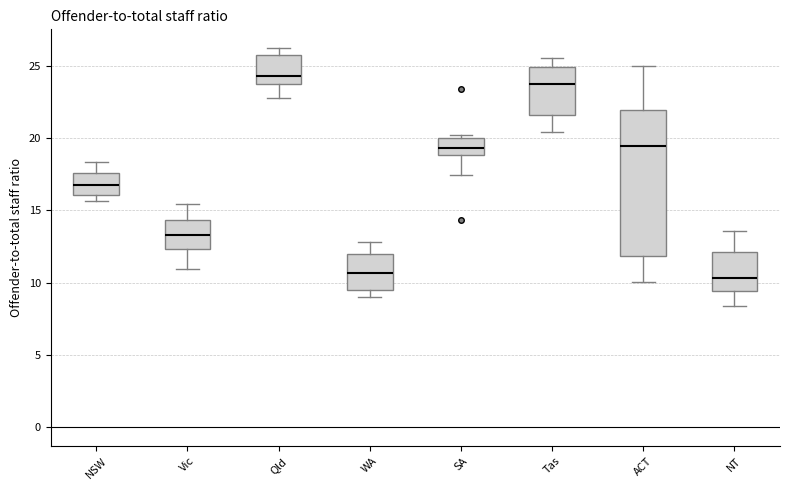

Reading left to right, transcribe this box plot: for each box, give where its median line is, the range the box spans, and where its two whiskers end, as read against the y-axis. The values are not printed on the chart, so give them approximately, as read against the axis.

NSW: median 16.5, box 16.0 to 17.5, whiskers 15.5 to 18.5
Vic: median 13.5, box 12.5 to 14.5, whiskers 11.0 to 15.5
Qld: median 24.5, box 23.5 to 25.5, whiskers 23.0 to 26.0
WA: median 10.5, box 9.5 to 12.0, whiskers 9.0 to 13.0
SA: median 19.5, box 19.0 to 20.0, whiskers 17.5 to 20.0 (just above the box's upper edge)
Tas: median 23.5, box 21.5 to 25.0, whiskers 20.5 to 25.5
ACT: median 19.5, box 12.0 to 22.0, whiskers 10.0 to 25.0
NT: median 10.5, box 9.5 to 12.0, whiskers 8.5 to 13.5